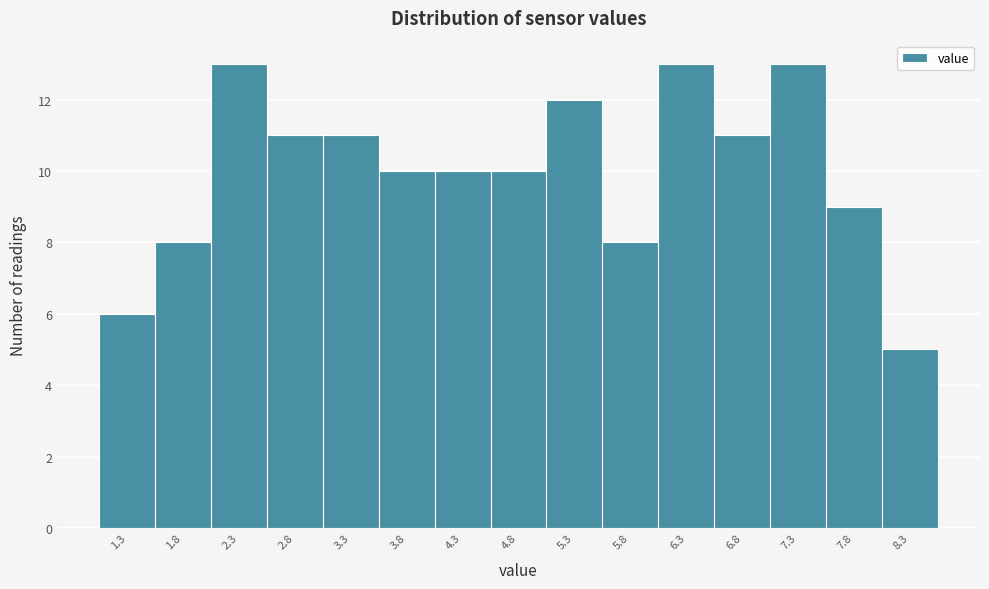

Reading left to right, transcribe this chart: for each bar, give the range it covers on the x-axis and its height. Neither the bar edges nor the heights are printed on the chart, so give them approximately, as read against the axes.

1.10 to 1.60: 6
1.60 to 2.10: 8
2.10 to 2.60: 13
2.60 to 3.05: 11
3.05 to 3.55: 11
3.55 to 4.05: 10
4.05 to 4.55: 10
4.55 to 5.05: 10
5.05 to 5.55: 12
5.55 to 6.05: 8
6.05 to 6.55: 13
6.55 to 7.00: 11
7.00 to 7.50: 13
7.50 to 8.00: 9
8.00 to 8.50: 5